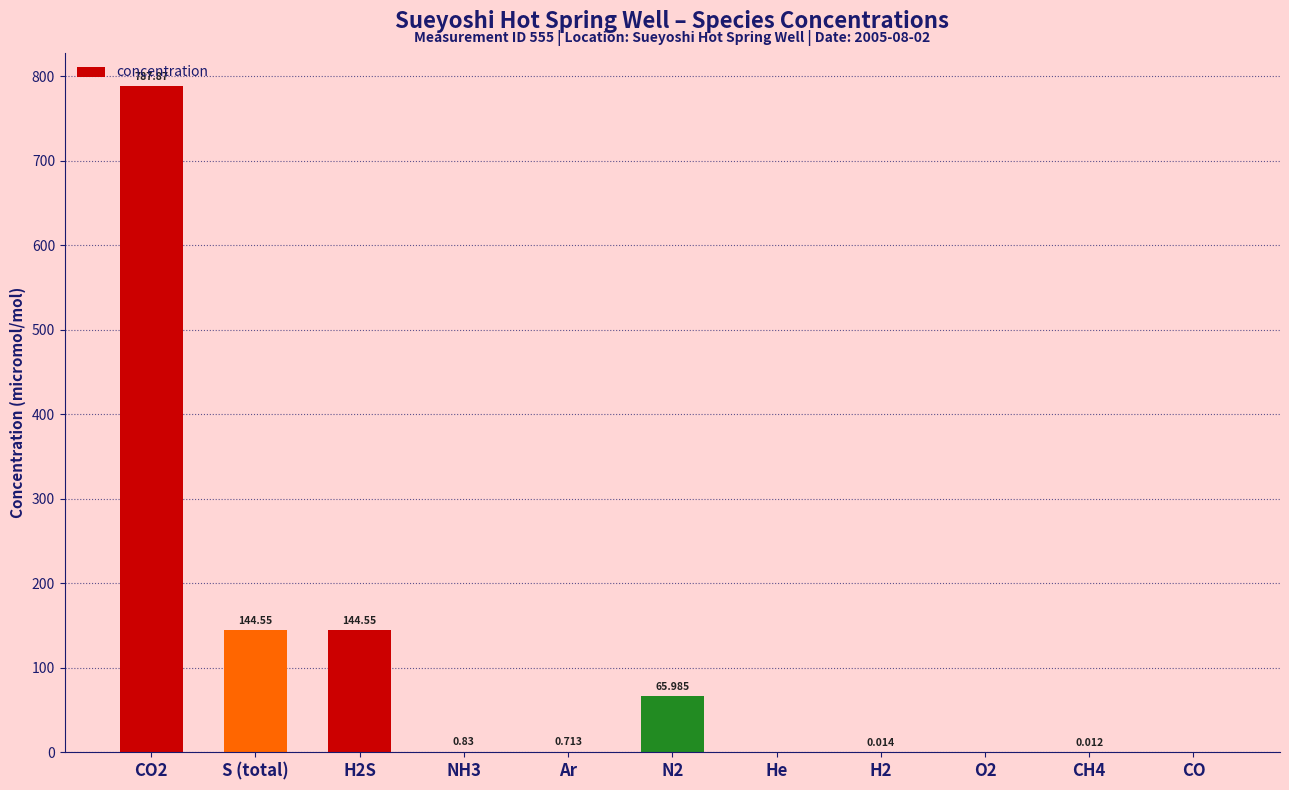

Count the number of categories in the chart.

11